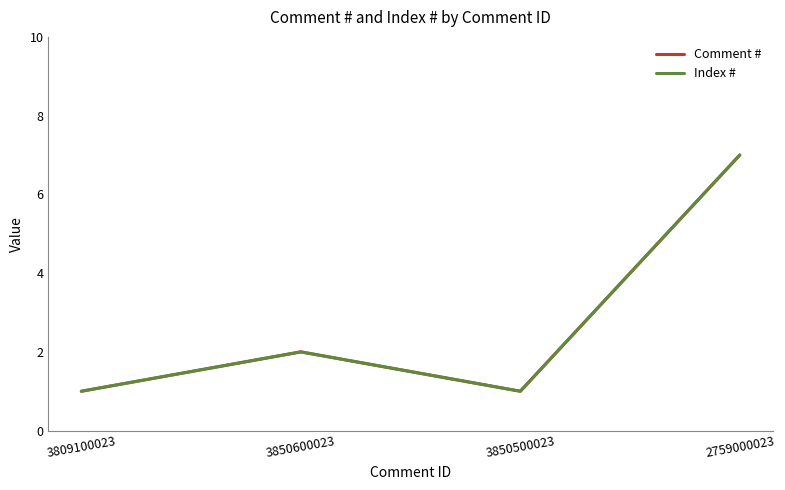

Does the chart have visible grid lines?

No